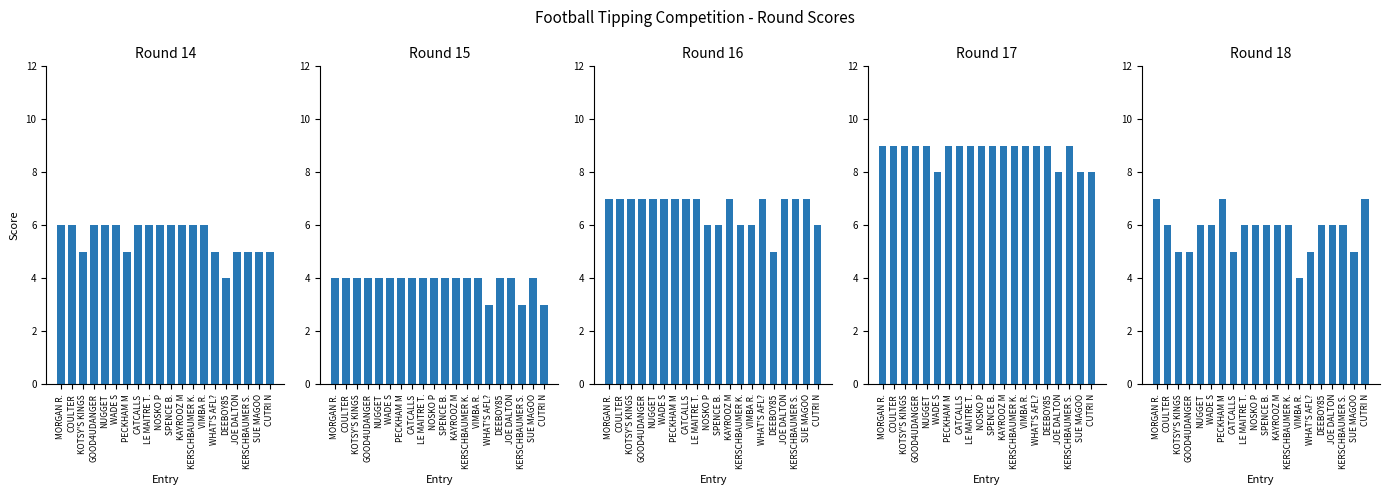

List the labels in order of Round 18 value, largest first.

MORGAN R., PECKHAM M, CUTRI N, COULTER, NUGGET, WADE S, LE MAITRE T., NOSKO P, SPENCE B., KAYROOZ M, KERSCHBAUMER K., DEEBOY85, JOE DALTON, KERSCHBAUMER S., KOTSY'S KINGS, GOOD4UDANGER, CATCALLS, WHAT'S AFL?, SUE MAGOO, VIMBA R.